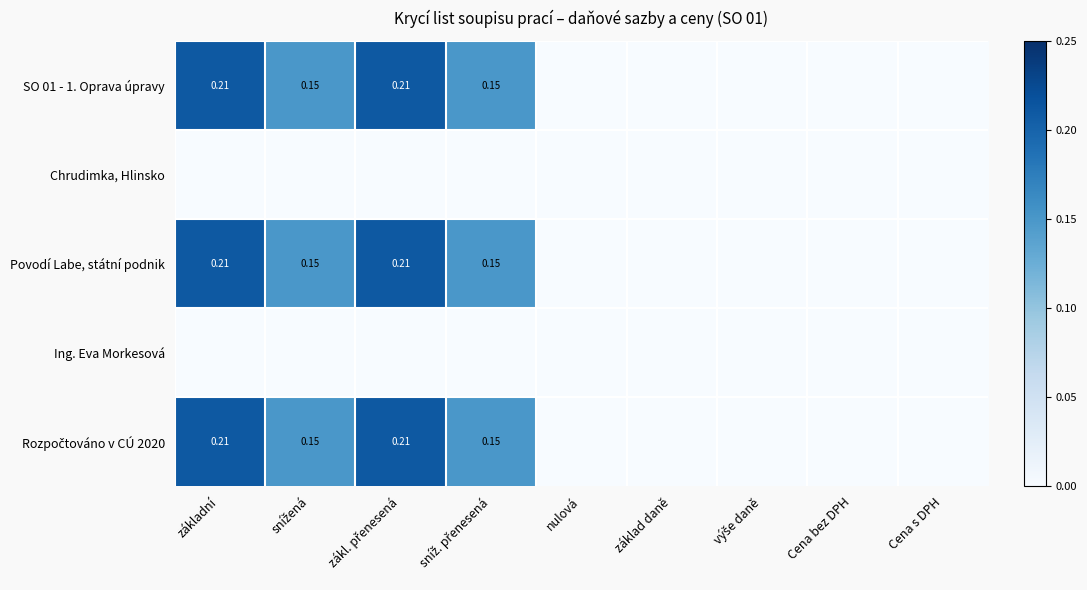

How many series are shown in this chart?

5